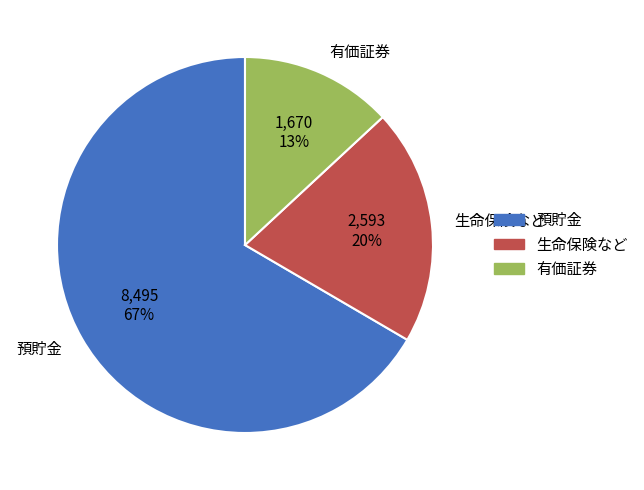

Is there any slice that represents more than half of the pie?

Yes